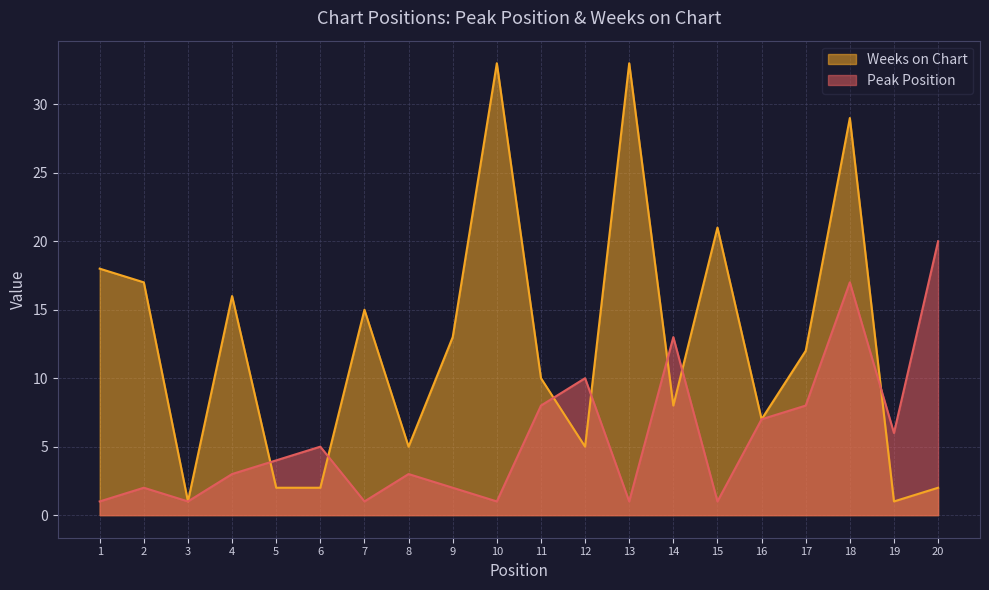

What are all the series names shown in the legend?

Weeks on Chart, Peak Position